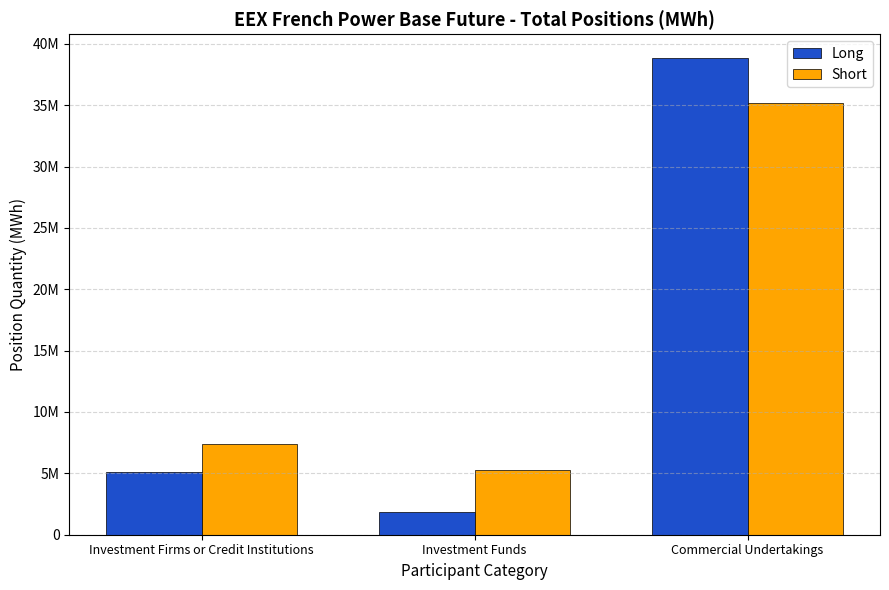

At which category does the chart reach its minimum across all series?

Investment Funds